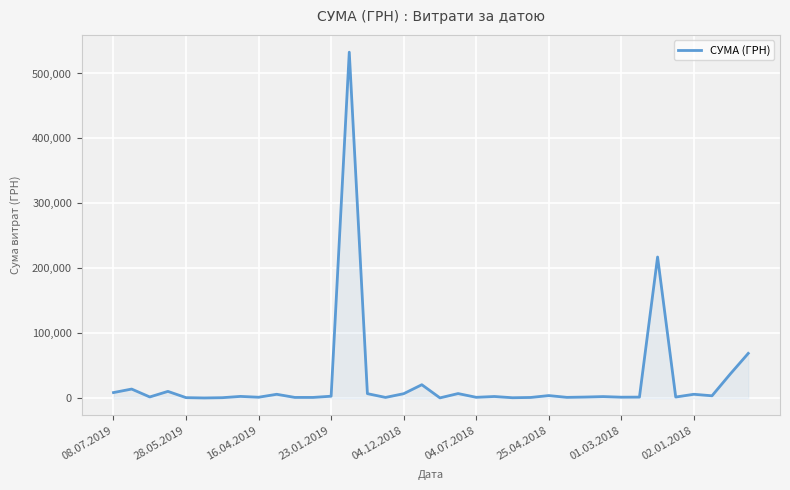

Count the number of categories in the chart.

36